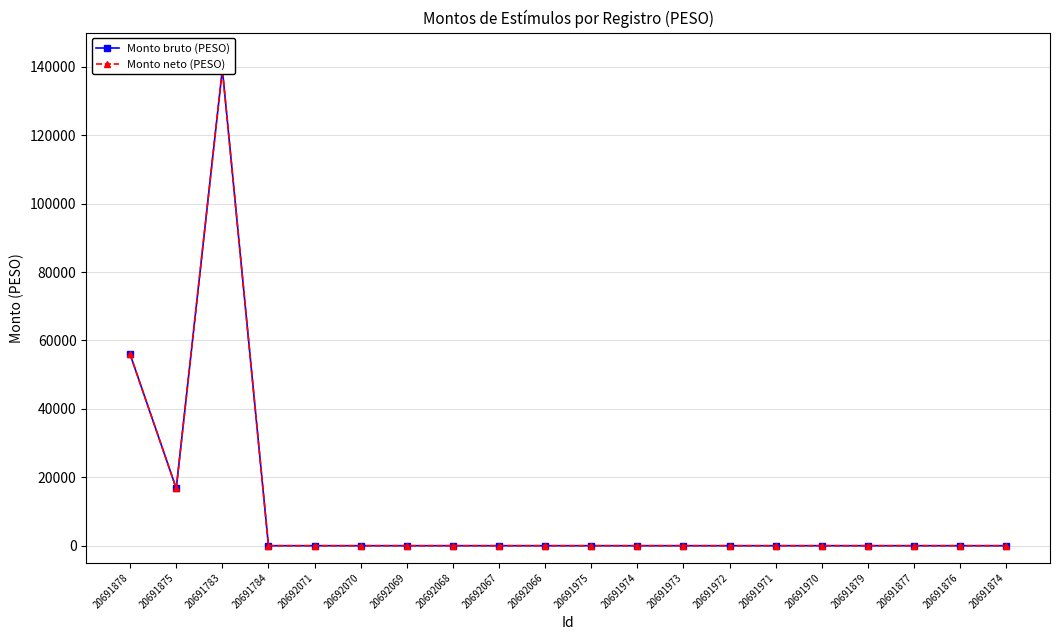

What is the sum of all Monto neto (PESO) values?

211984.4